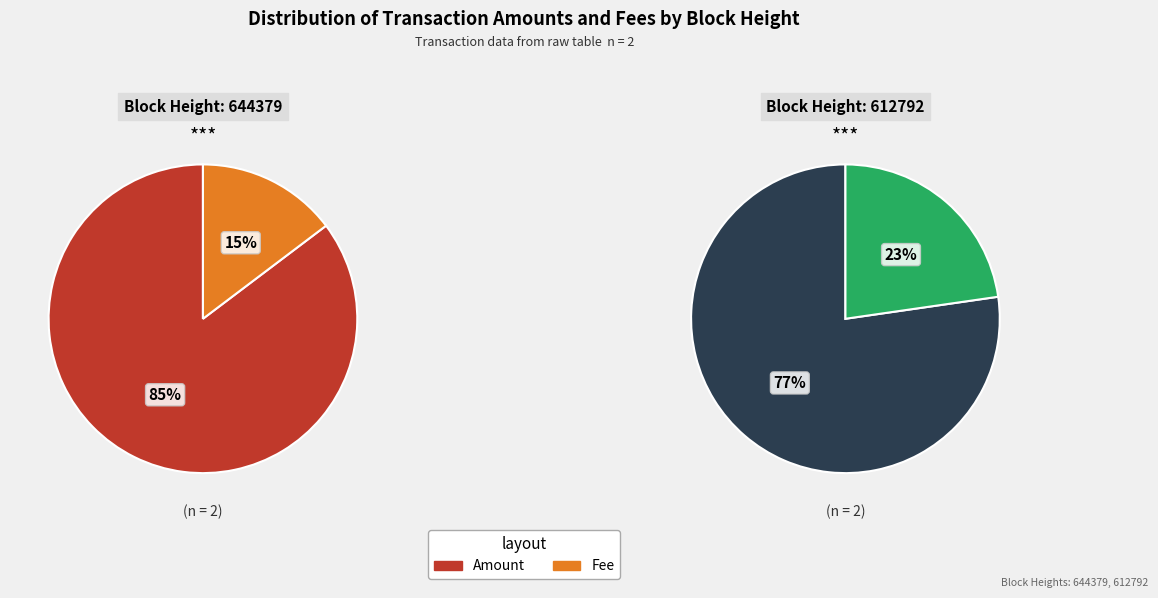

How much of the chart is everything except 644379?

54.0%